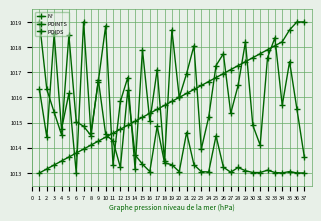

Count the number of categories in the chart.

37